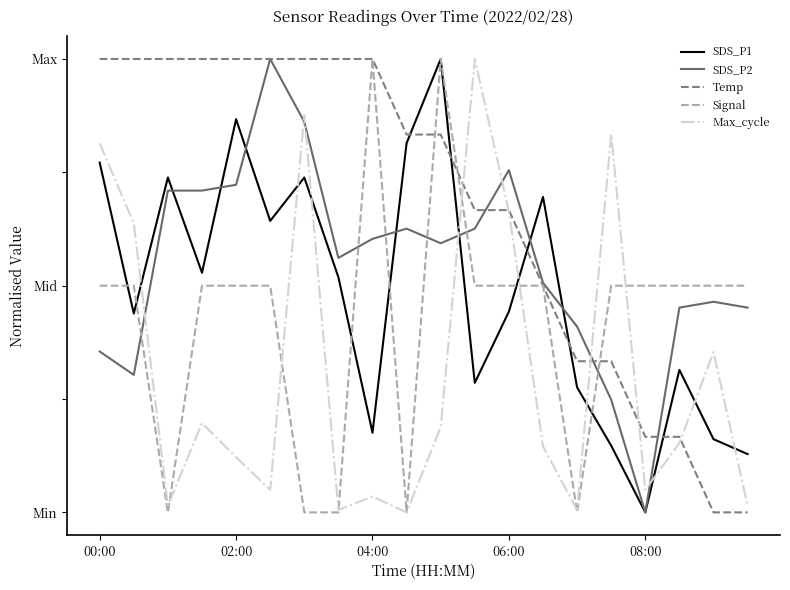

What is the sum of all Max_cycle values?

6.2